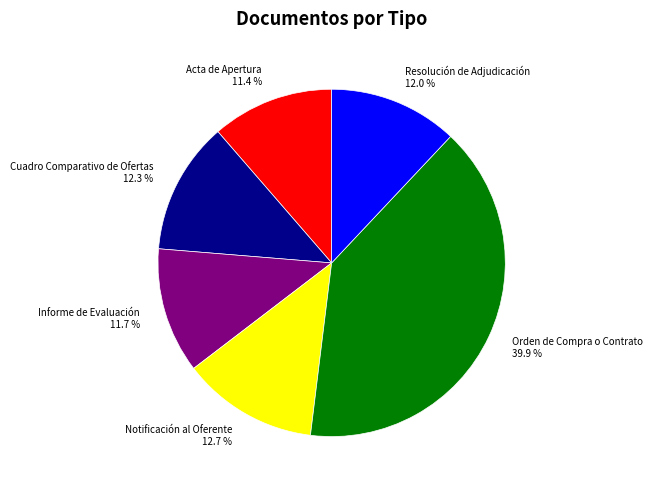

To the nearest percent, what portion does Acta de Apertura represent?

11%